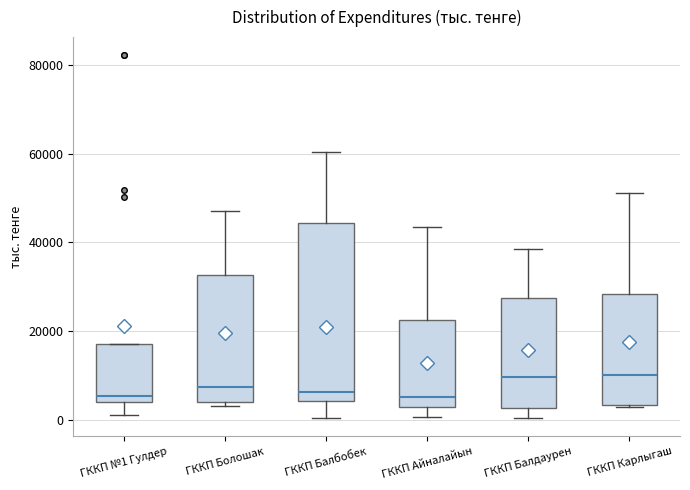

Reading left to right, read every box against the y-axis: the position of its median line, the range the box covers, and the ends of its whiskers. The values are not printed on the chart, so give them approximately, as read against the axis.

ГККП №1 Гулдер: median 6000, box 4000 to 18000, whiskers 0 to 18000
ГККП Болошак: median 8000, box 4000 to 32000, whiskers 4000 (just below the box's lower edge) to 48000
ГККП Балбобек: median 6000, box 4000 to 44000, whiskers 0 to 60000
ГККП Айналайын: median 6000, box 2000 to 22000, whiskers 0 to 44000
ГККП Балдаурен: median 10000, box 2000 to 28000, whiskers 0 to 38000
ГККП Карлыгаш: median 10000, box 4000 to 28000, whiskers 2000 to 52000